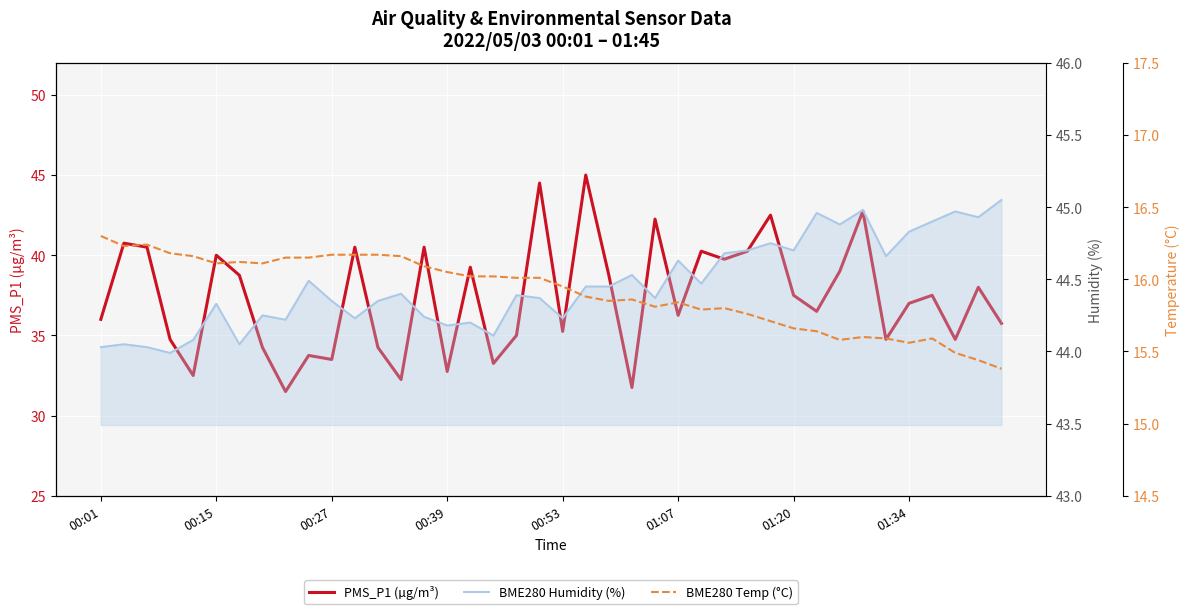

What is the highest value of the BME280 Humidity (%) series?

45.0